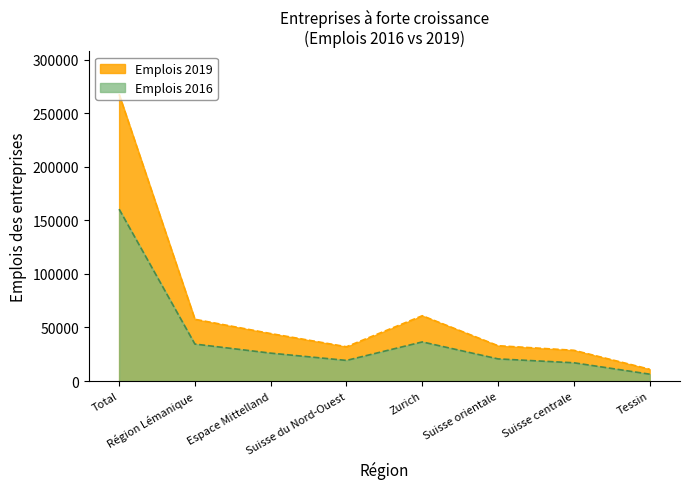

What is the label of the 6th point from the left?

Suisse orientale